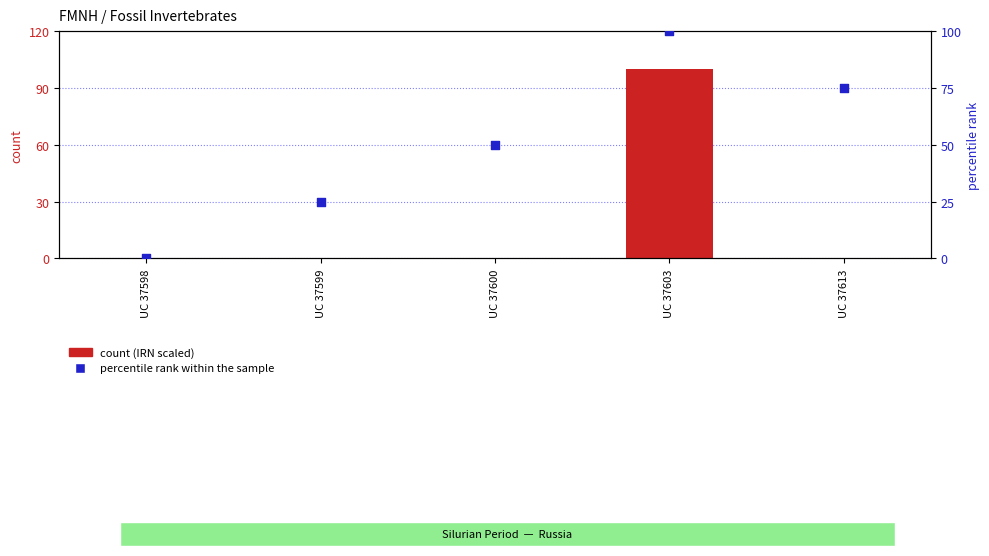

Which series has the largest total across all categories?

percentile rank within the sample